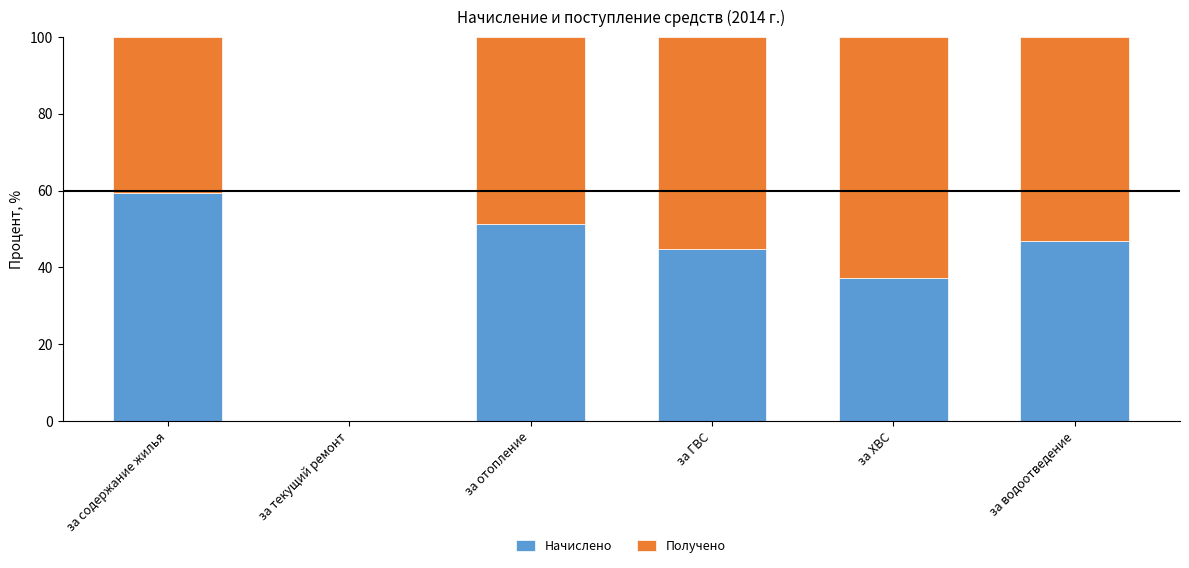

Is it true that Начислено equals 44.8 at за ГВС?

True